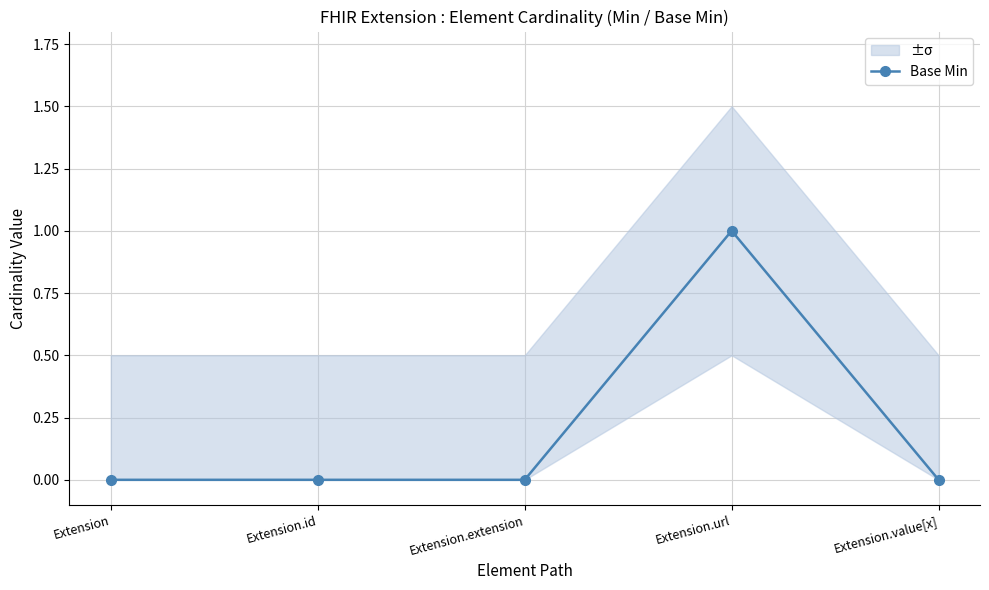

At which category does the data reach its first local peak?

Extension.url